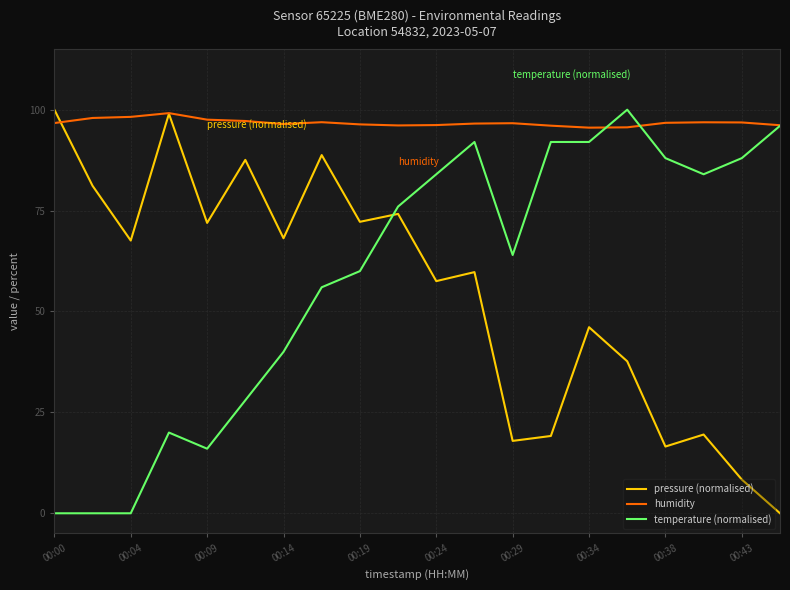

What is the difference between the second highest and second lowest values in the pressure (normalised) series?

90.6